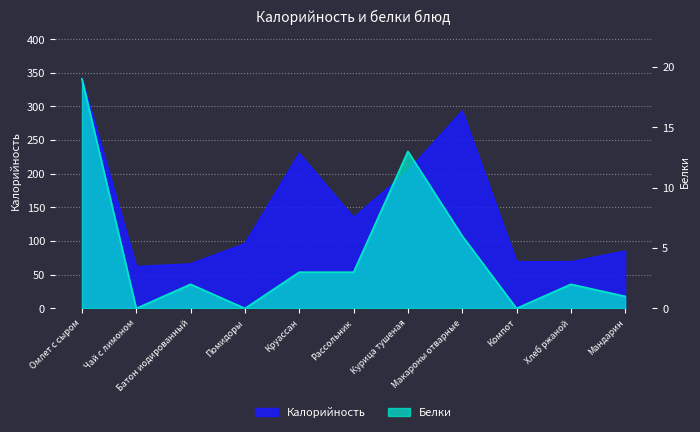

What is the total value across all series at Мандарин?

86